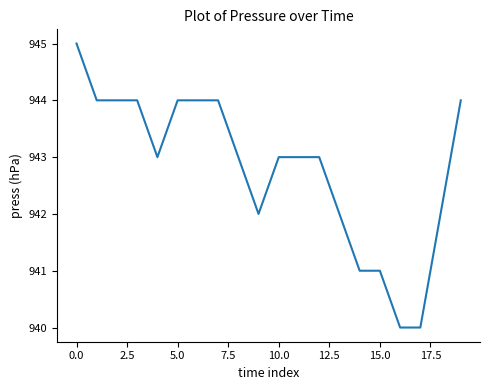

What is the difference between the maximum and minimum values?

5